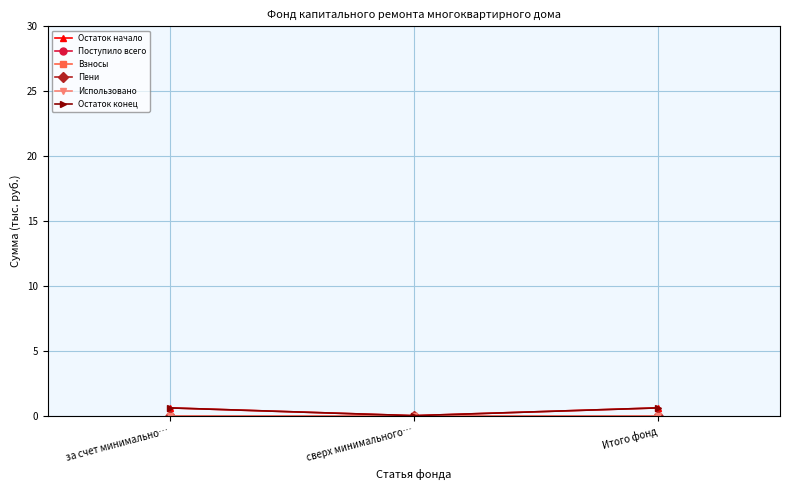

What is the label of the 1st point from the left?

за счет минимально…